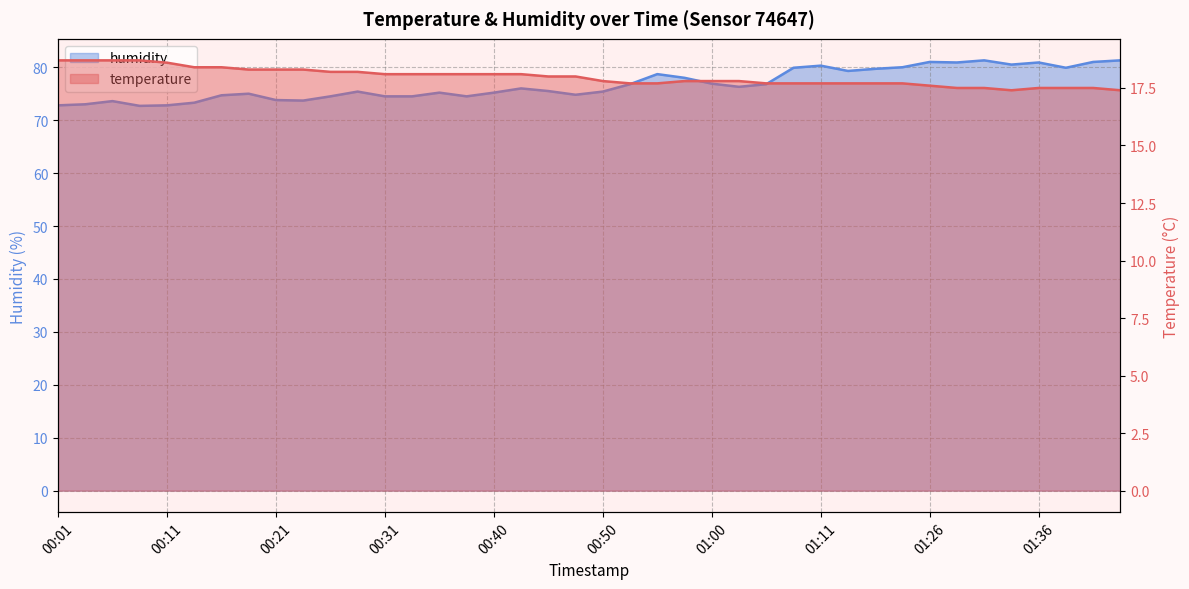

How many interior local peaks does the humidity series have?

10